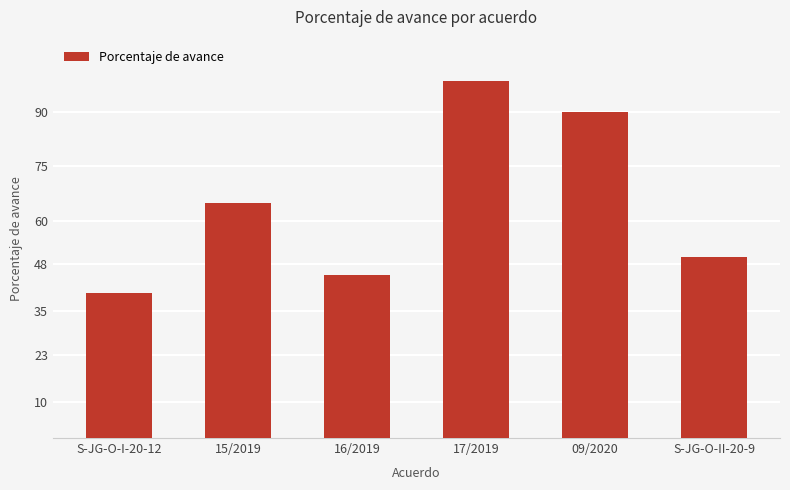

Reading left to right, what are all the values shown in this chart?

S-JG-O-I-20-12=40.0	15/2019=65.0	16/2019=45.0	17/2019=98.5	09/2020=90.0	S-JG-O-II-20-9=50.0